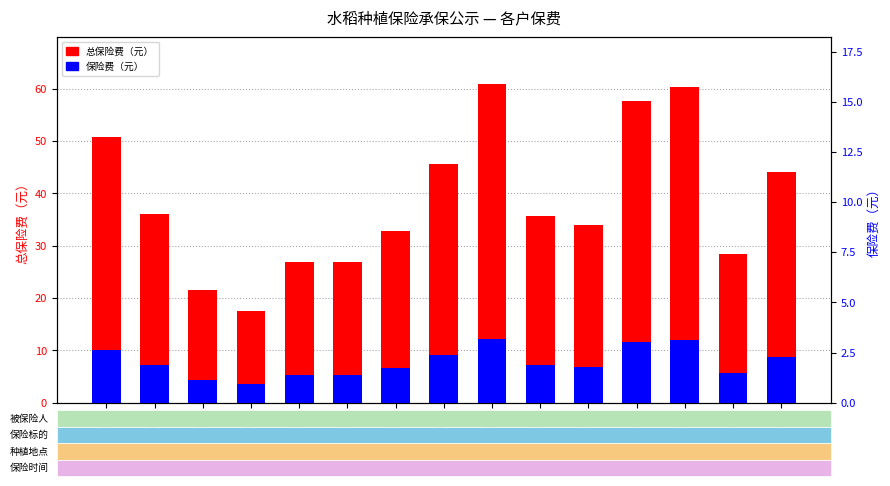

How many bars are there in each group?

2